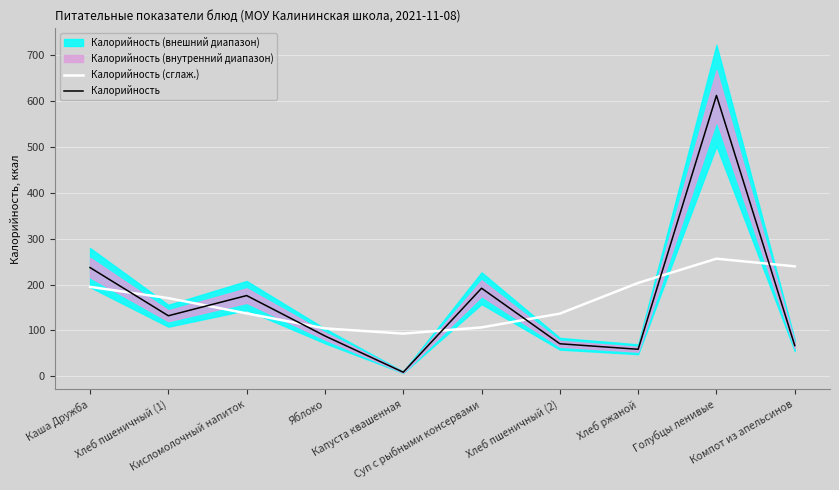

At which label does Калорийность (сглаж.) first exceed 170?

Каша Дружба